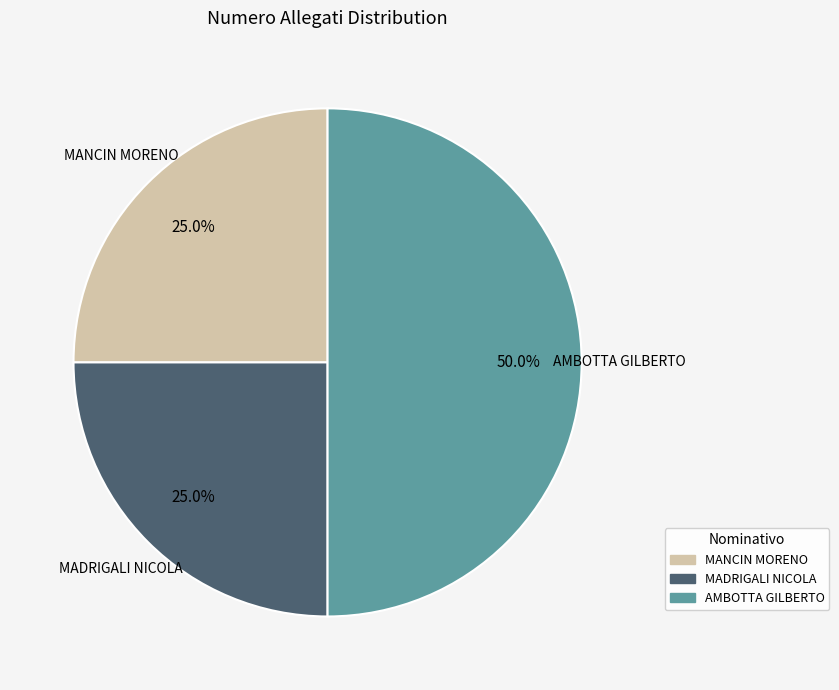

To the nearest percent, what portion does MADRIGALI NICOLA represent?

25%